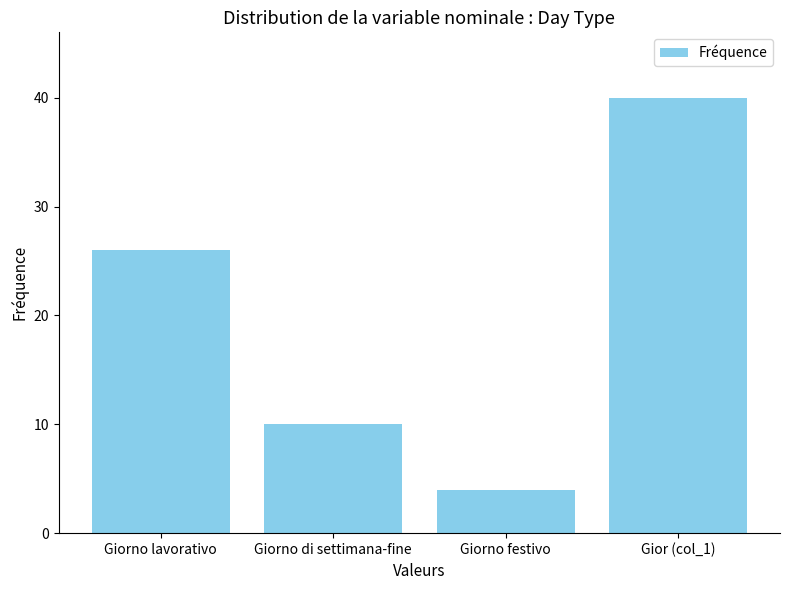

What is the minimum value shown in the chart?

4